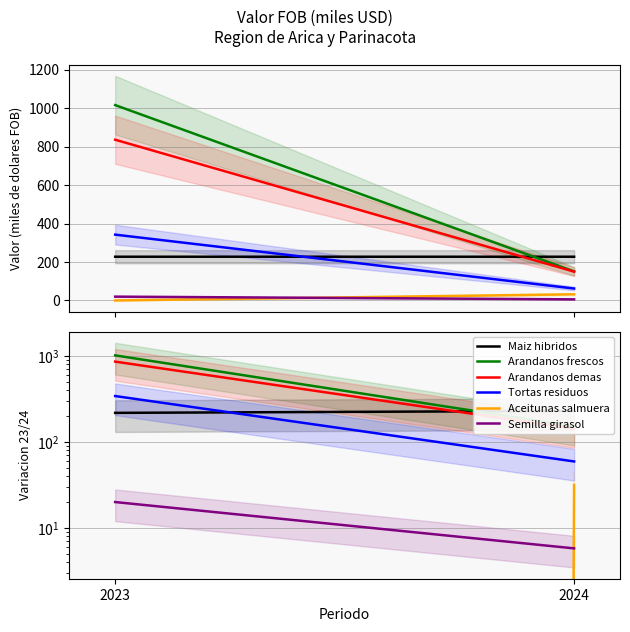

How many series are shown in this chart?

6